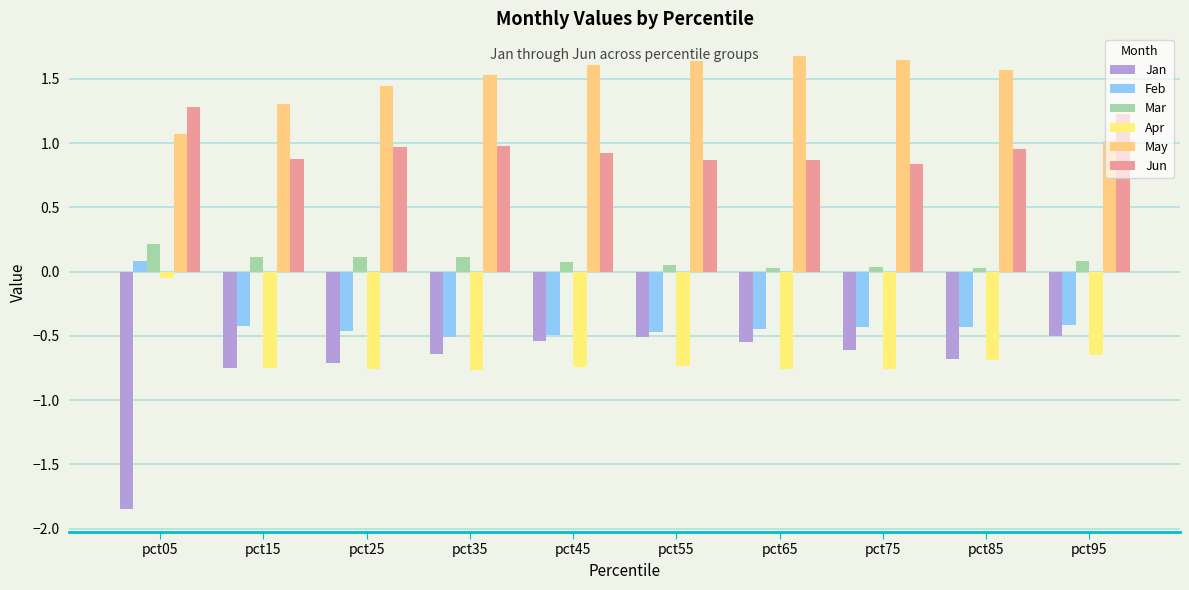

What is the spread (max minus min) of values at pct35?

2.3